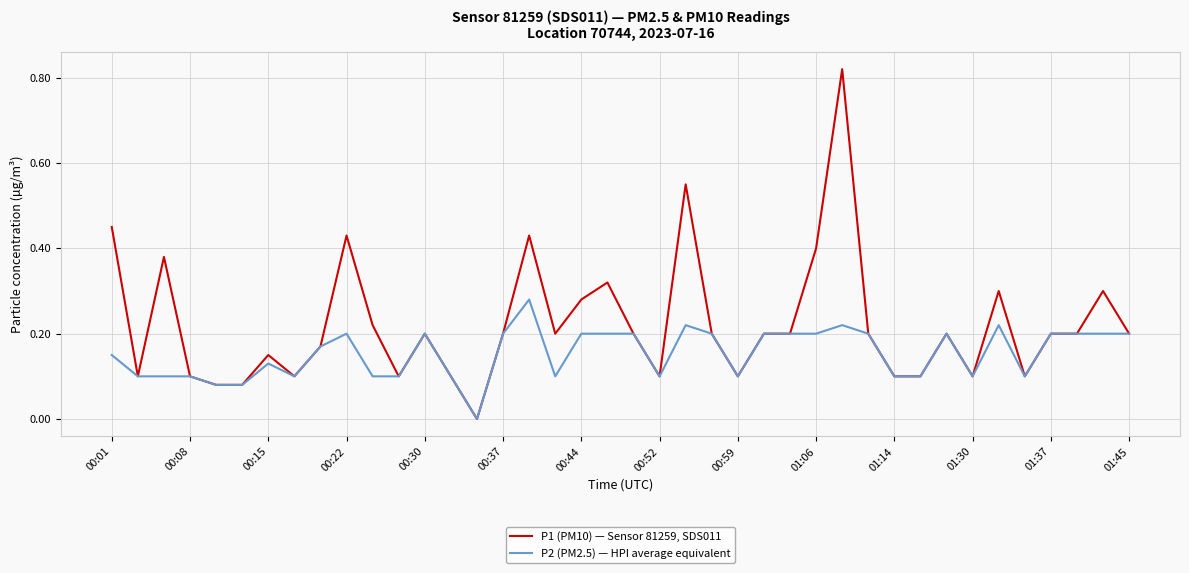

Count the P2 (PM2.5) — HPI average equivalent values in the range 0 to 1.

40